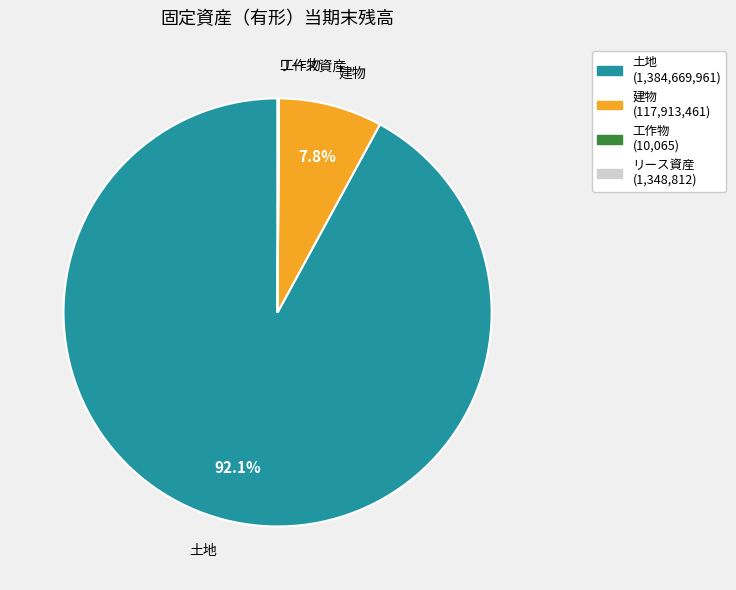

Which slice is the largest?

土地